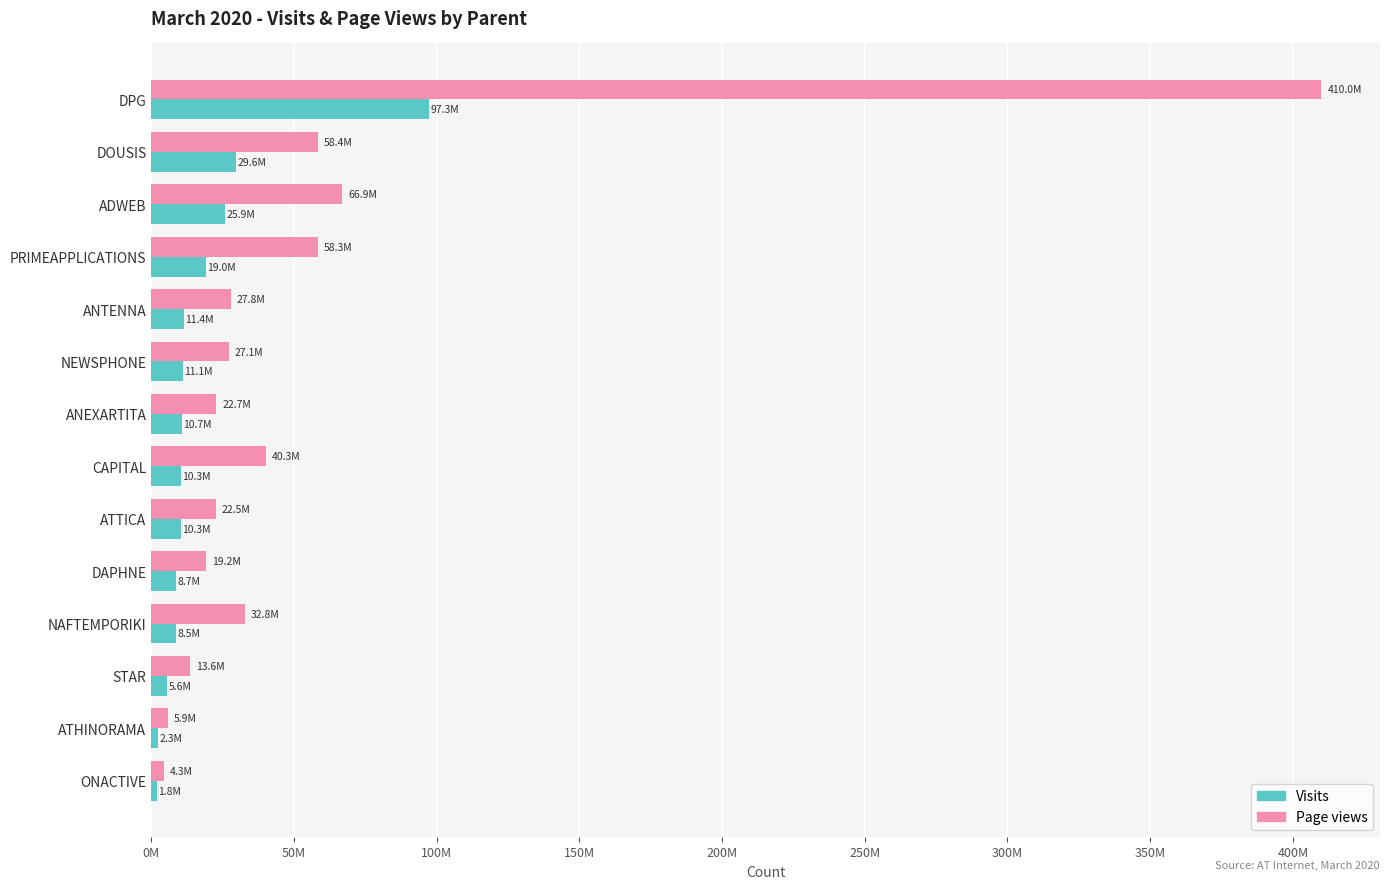

Which category has the highest value across all series?

DPG